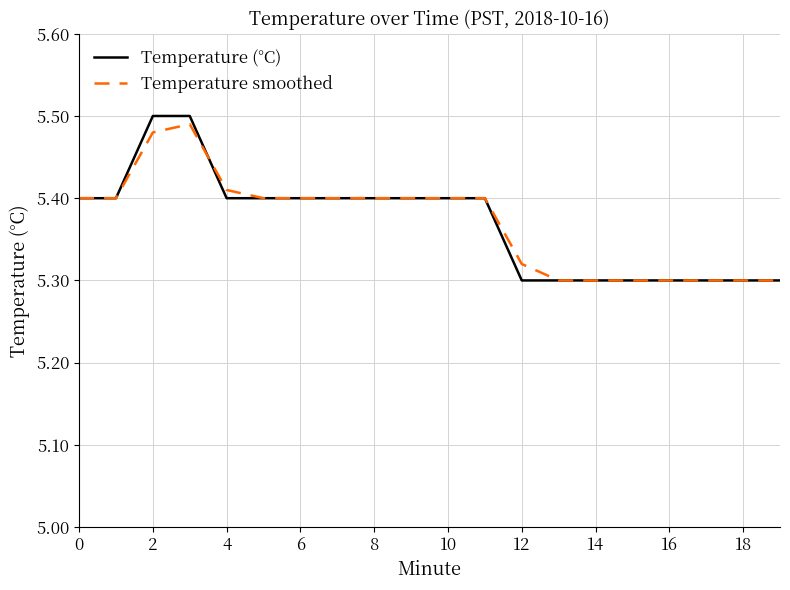

Which series has the widest spread of values?

Temperature (°C)